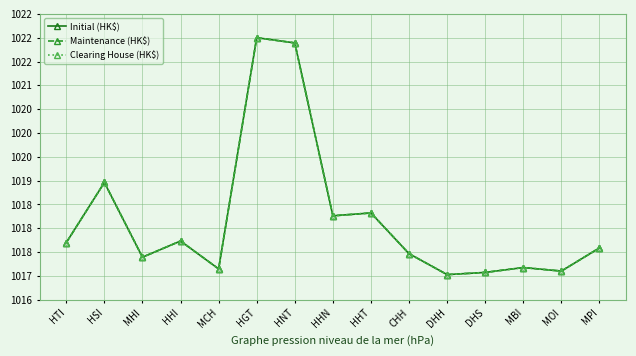

Reading right to left, list all the values displayed in this chart.

Initial (HK$): 1017.6	1017.1	1017.2	1017.1	1017.0	1017.5	1018.3	1018.3	1021.9	1022.0	1017.1	1017.7	1017.4	1019.0	1017.7
Maintenance (HK$): 1017.6	1017.1	1017.2	1017.1	1017.0	1017.5	1018.3	1018.3	1021.9	1022.0	1017.1	1017.7	1017.4	1019.0	1017.7
Clearing House (HK$): 1017.6	1017.1	1017.2	1017.1	1017.0	1017.5	1018.3	1018.3	1021.9	1022.0	1017.1	1017.7	1017.4	1019.0	1017.7